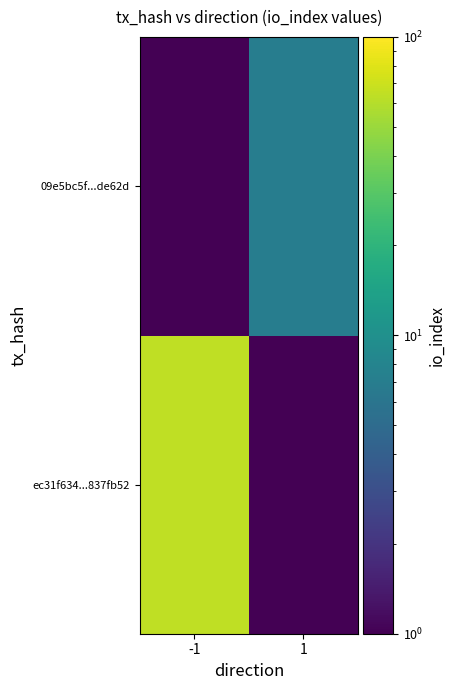

What is the greatest value displayed?

64